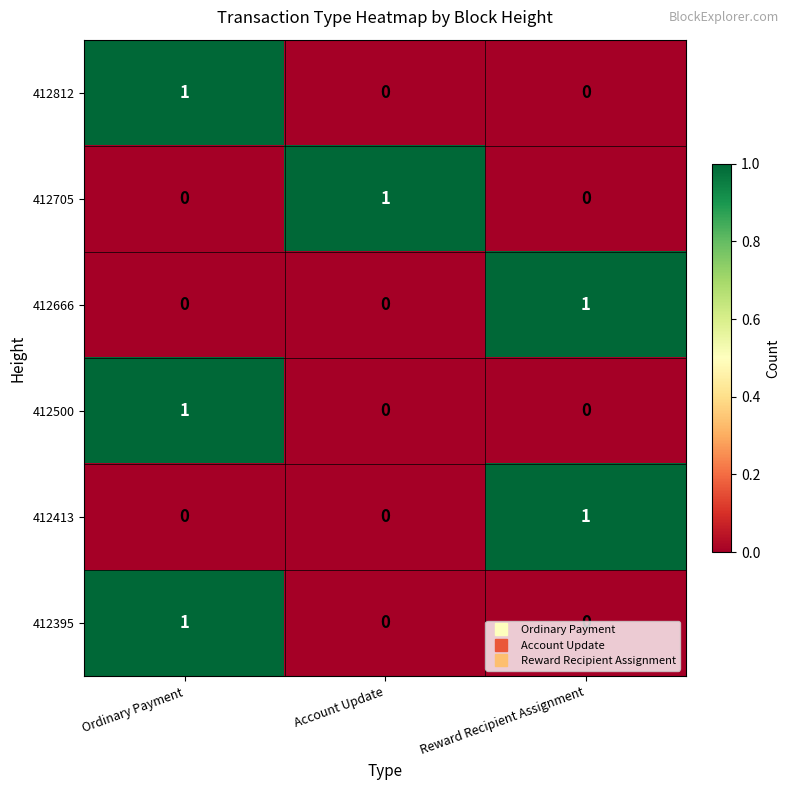

At how many categories does at least one series exceed 0?

3